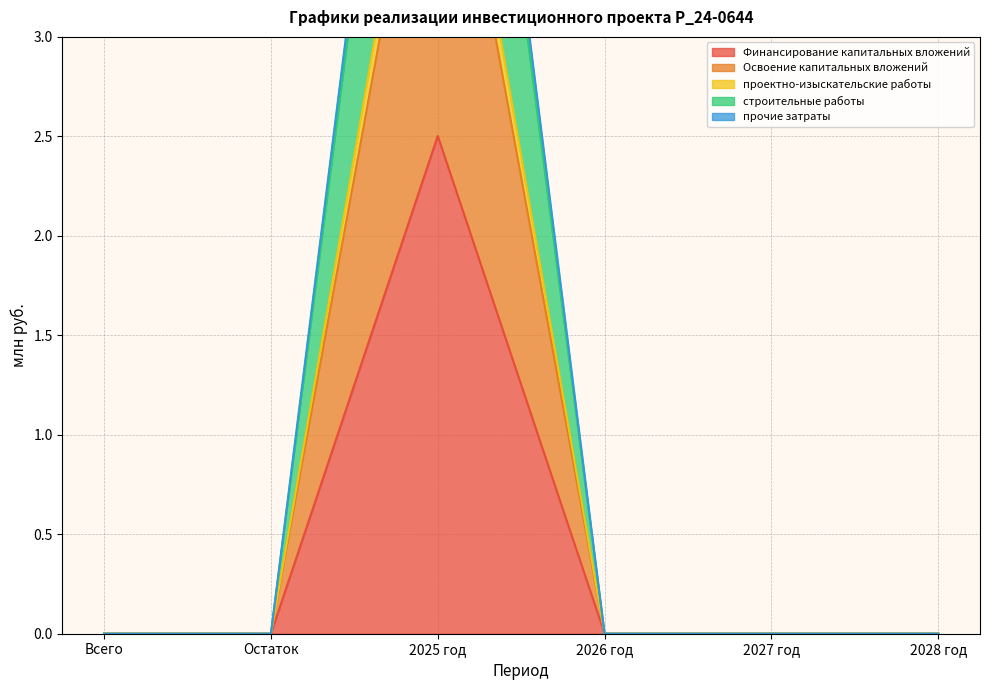

True or false: прочие затраты and Освоение капитальных вложений intersect in this chart.

False